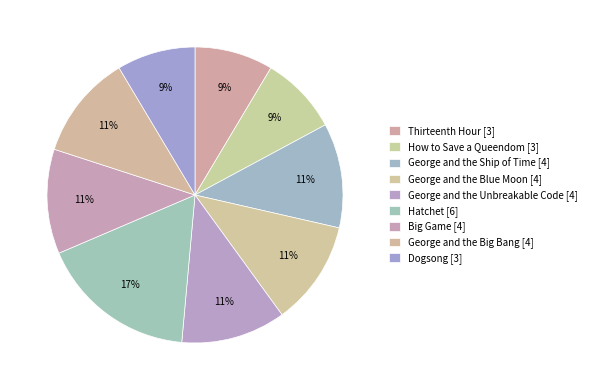

The Dogsong slice represents 9% of the pie. True or false?

True